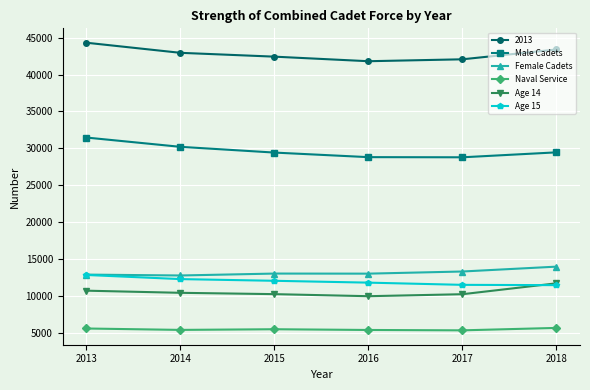

What is the spread (max minus min) of values at 2013?

38760